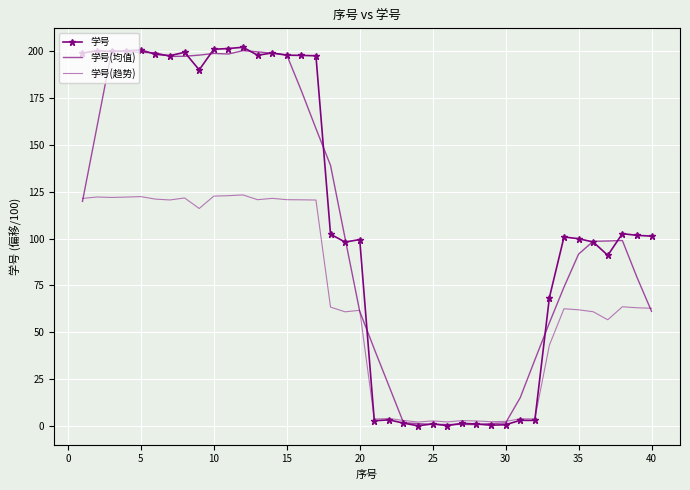

How many interior local peaks does the 学号 series have?

12